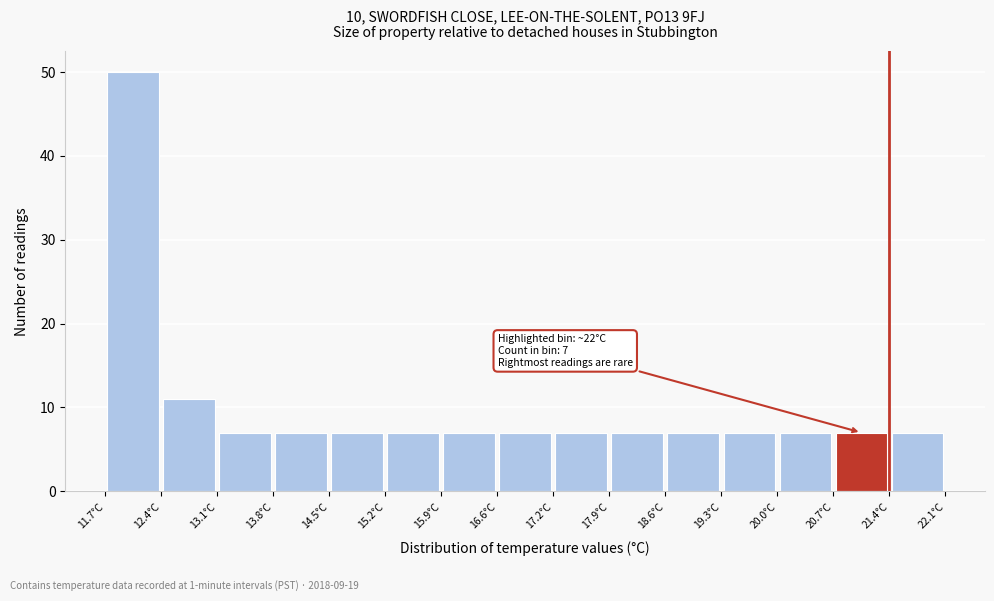

Over which range of the x-axis is the bar tallest?

11.7 to 12.4